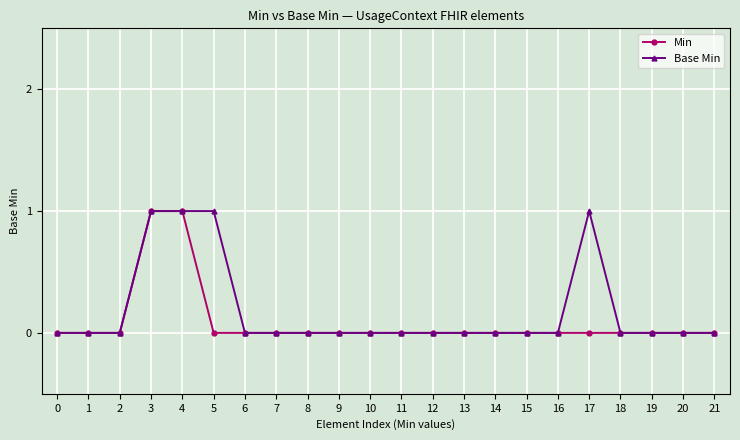

What is the difference between the maximum and minimum values in the Base Min series?

1